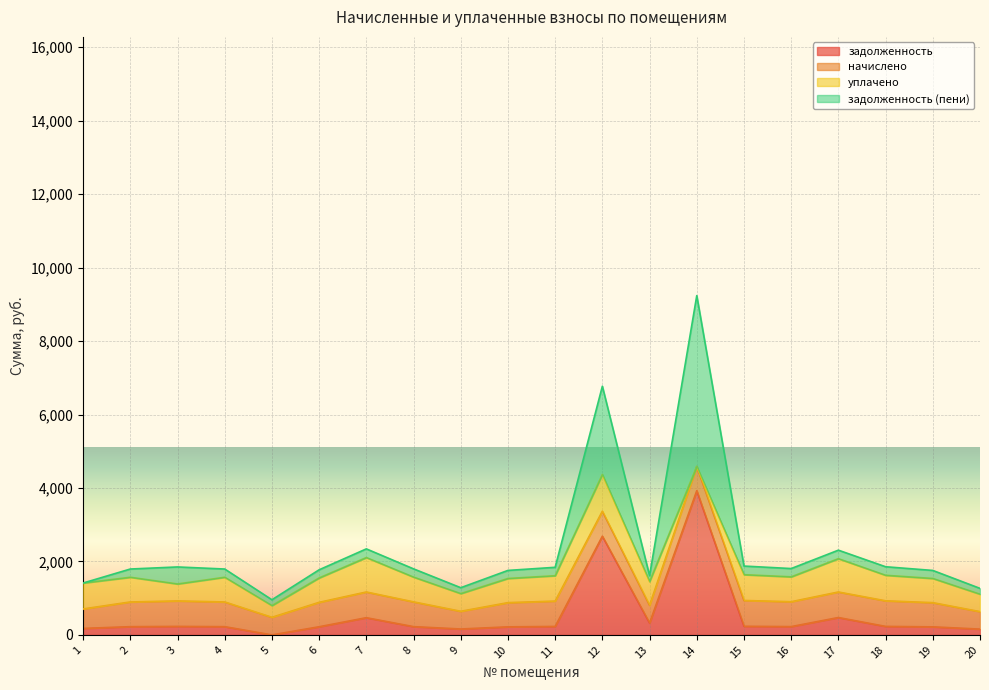

What is the maximum value for задолженность?

3925.6